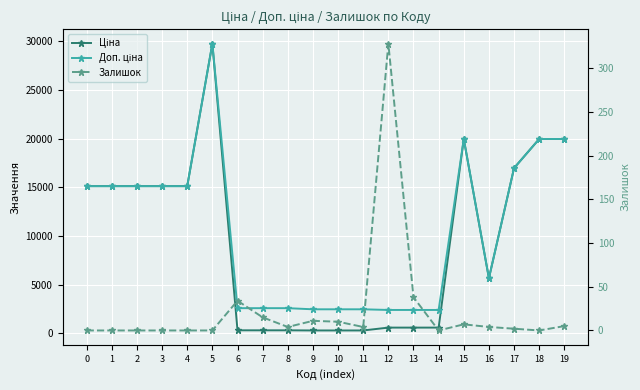

Where is the first local maximum for Доп. ціна?

5